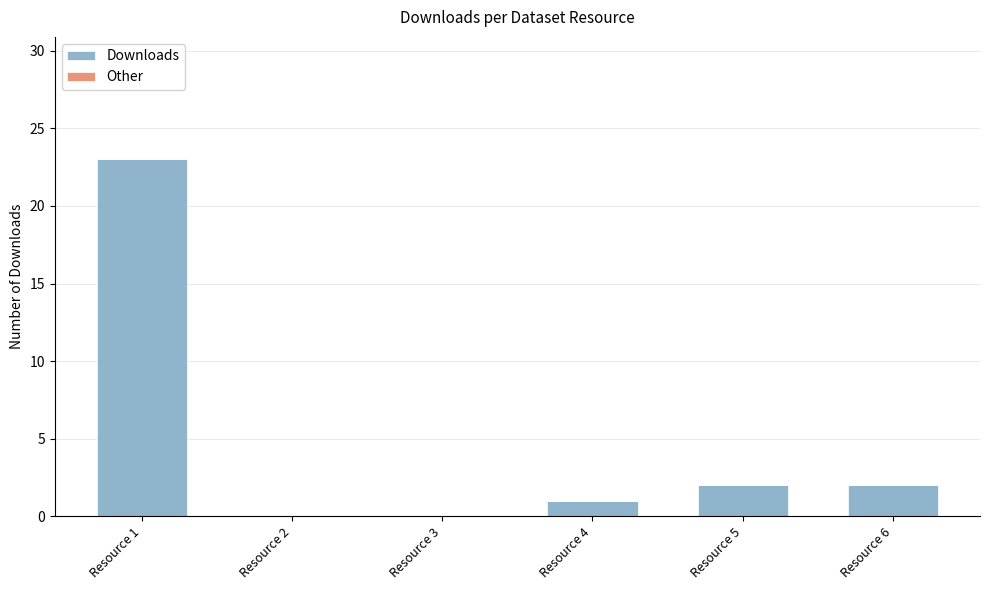

Are the bars horizontal?

No